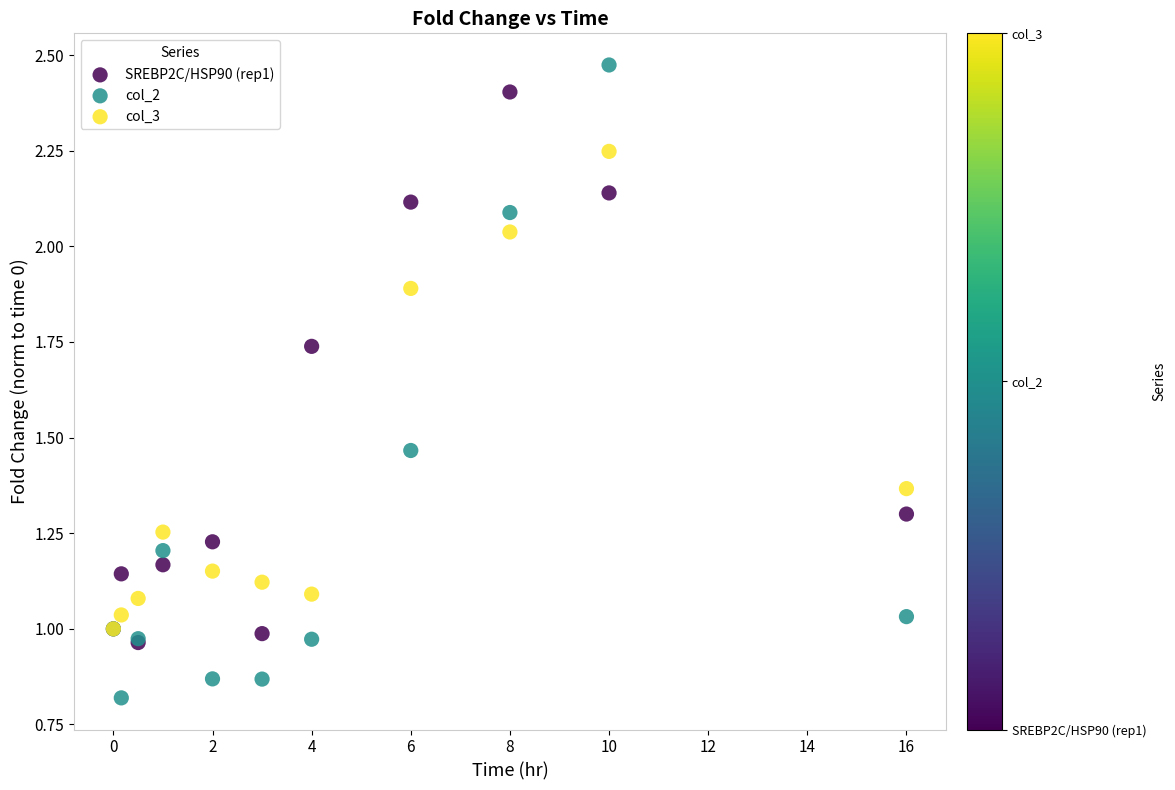

Which series reaches the minimum Y coordinate?

col_2